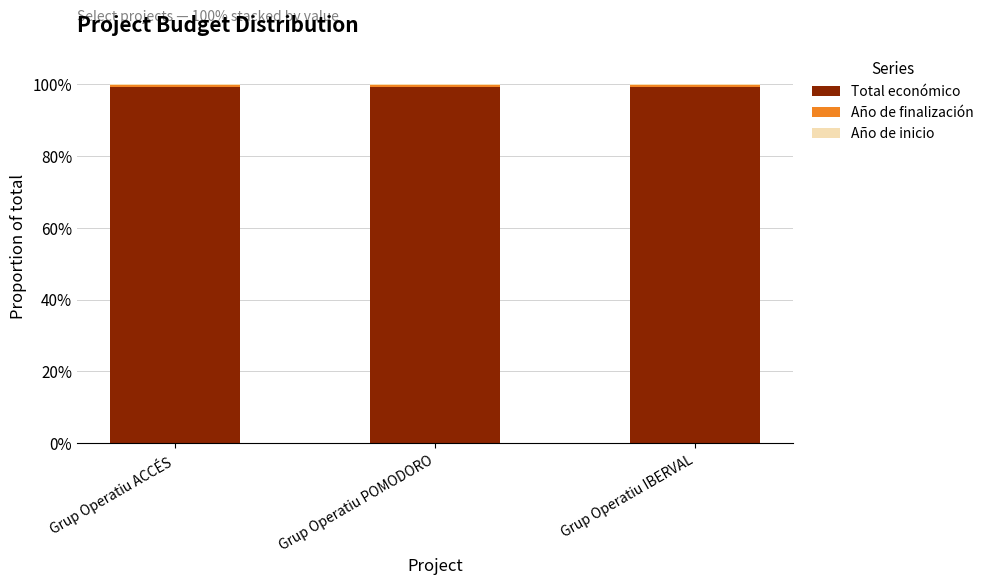

What is the sum of all Total económico values?

298.0